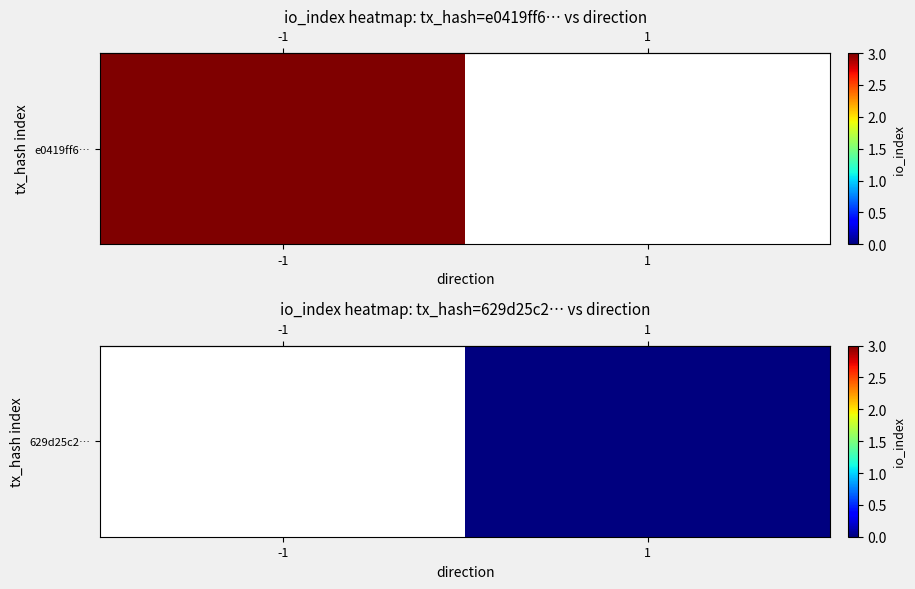

Which has a higher value, 1 or -1?

-1